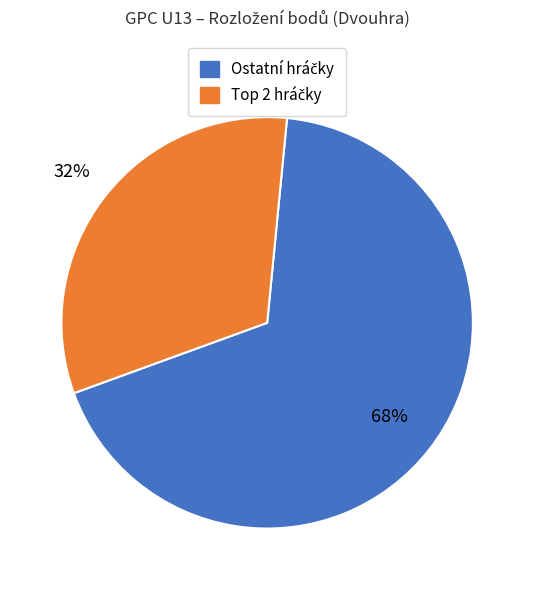

To the nearest percent, what is the difference between the largest and smallest slice percentages?

36%